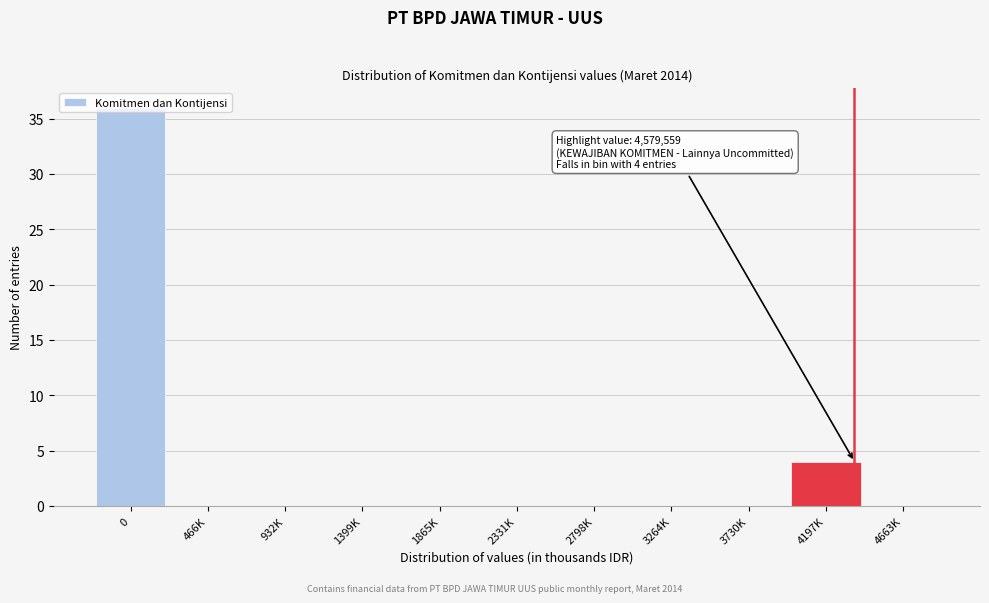

The value at 0 is 36. True or false?

True